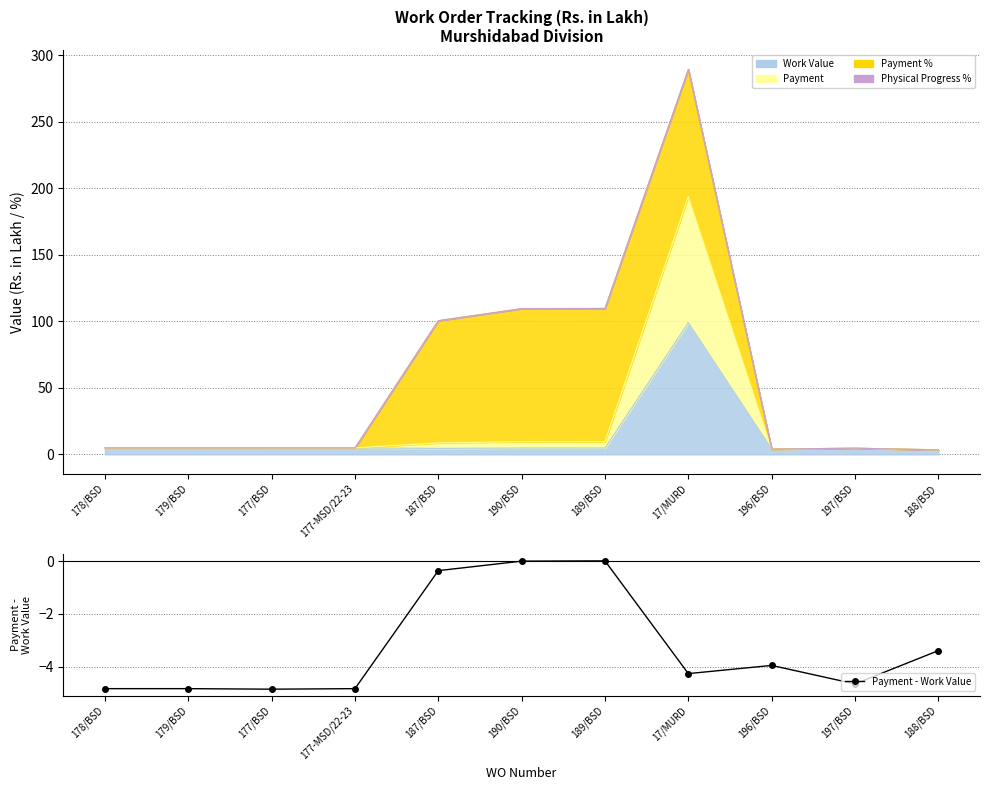

Which category has the highest value across all series?

189/BSD